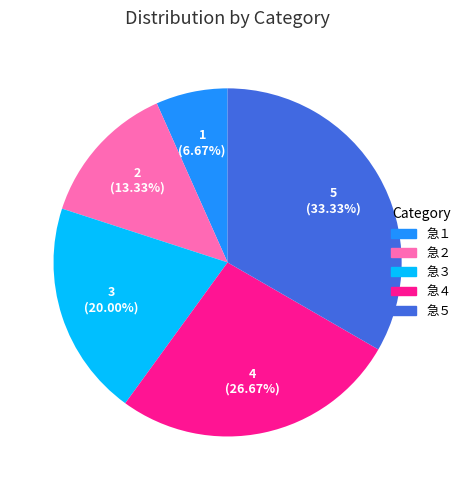

To the nearest percent, what percentage of the pie is 急３?

20%